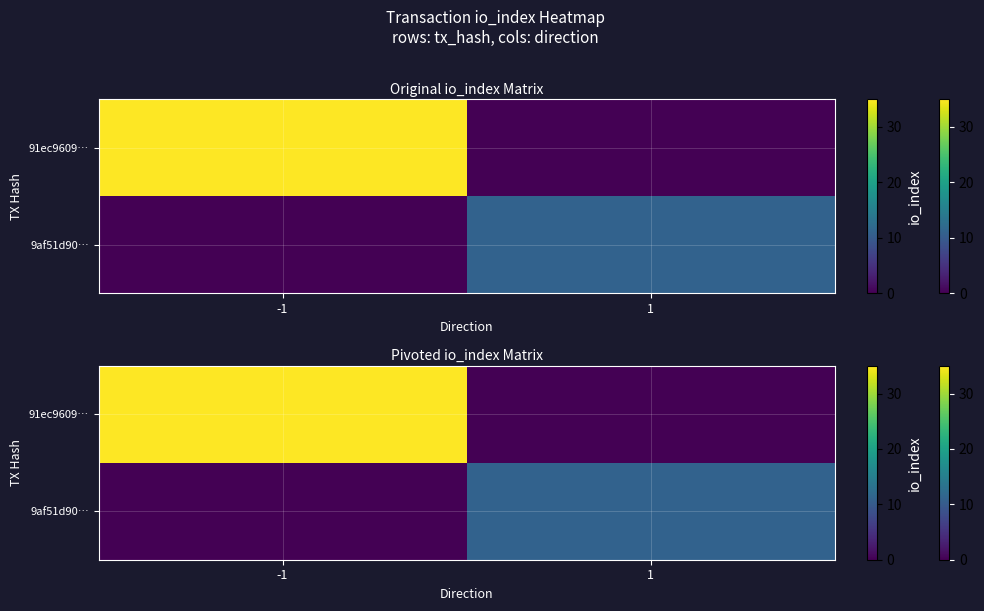

What is the total value across all series at 1?

11